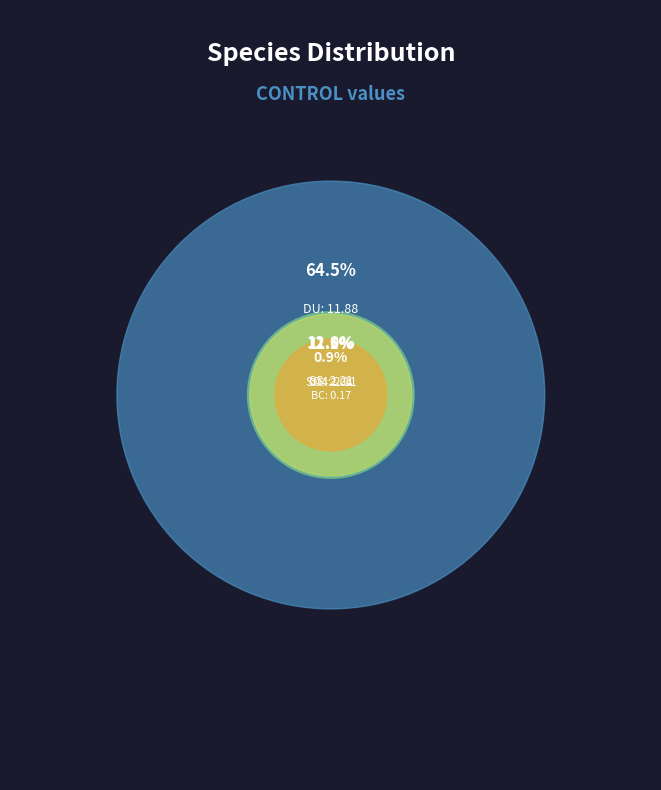

Which has a higher value, DU or SS?

DU